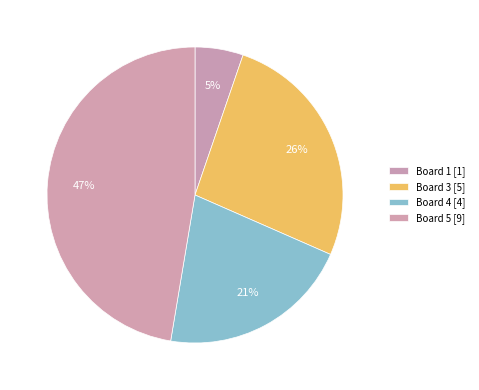

Which category has the biggest portion of the pie?

Board 5 [9]